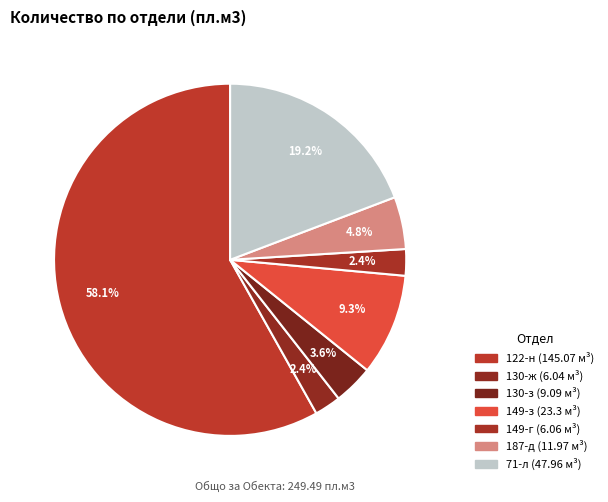

Is the sum of 71-л and 149-г greater than half?

No